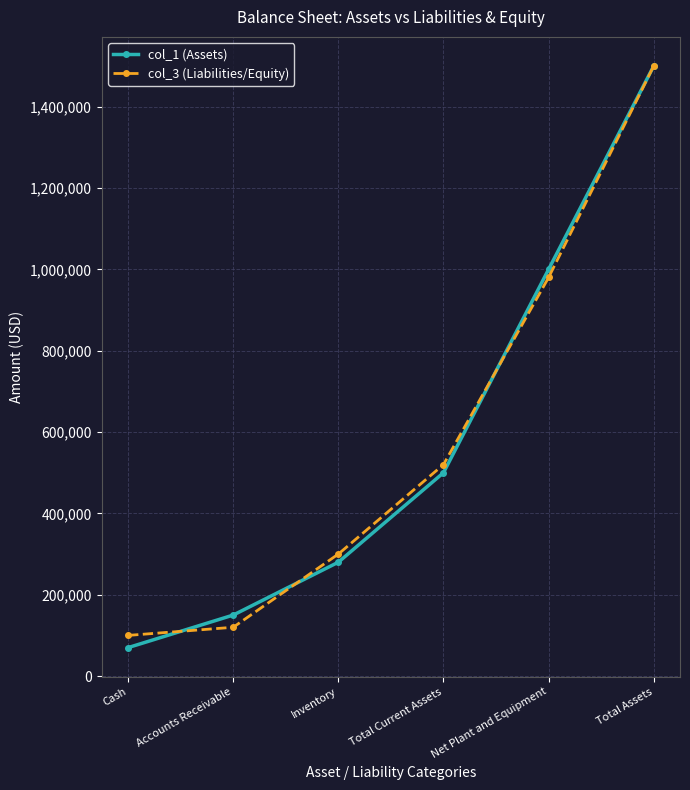

What is the lowest value of the col_3 (Liabilities/Equity) series?

100000